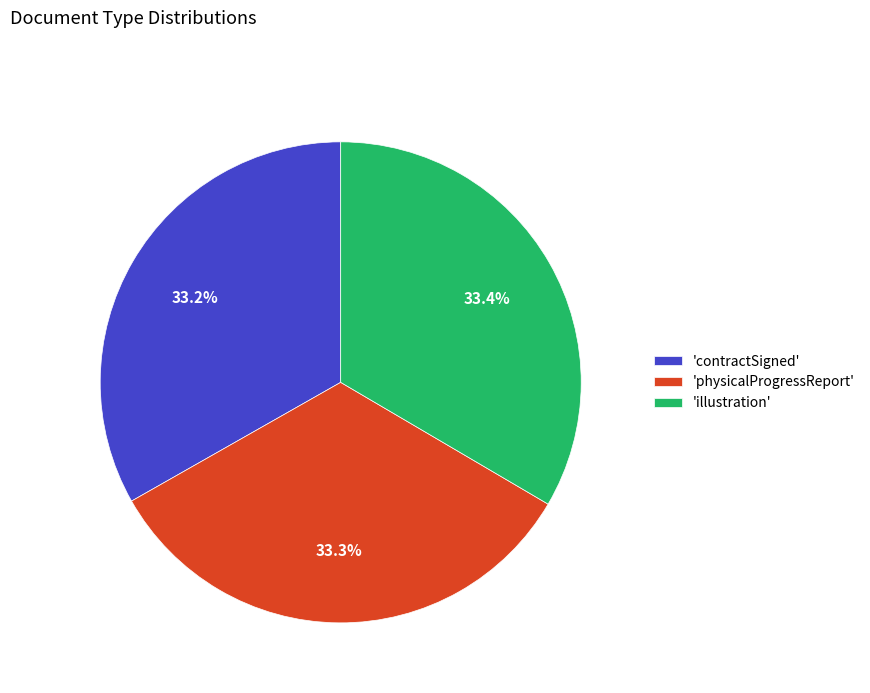

Is there a majority slice in this chart?

No